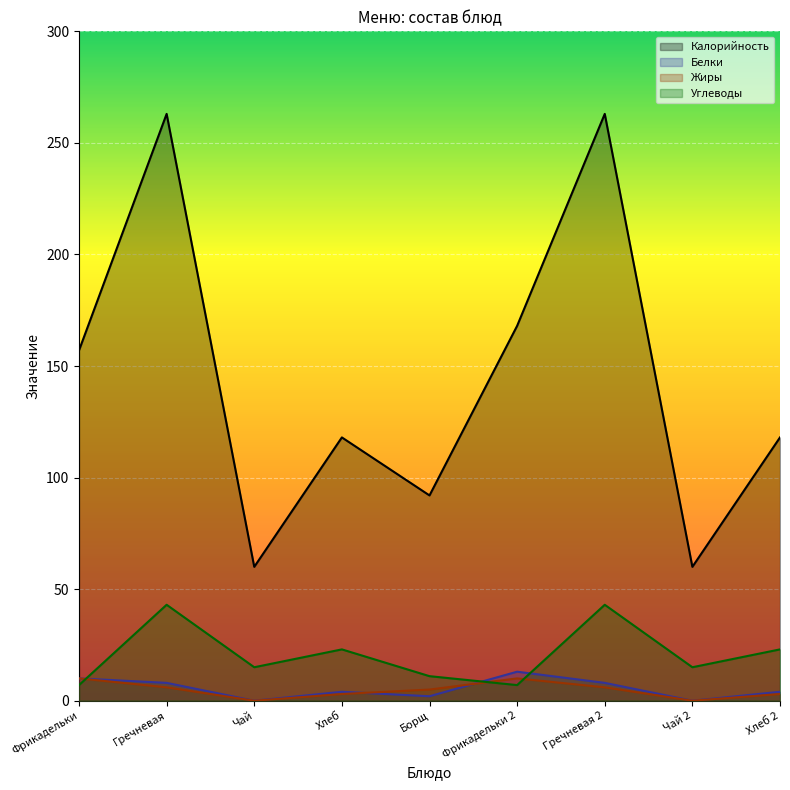

True or false: Калорийность and Углеводы intersect in this chart.

False